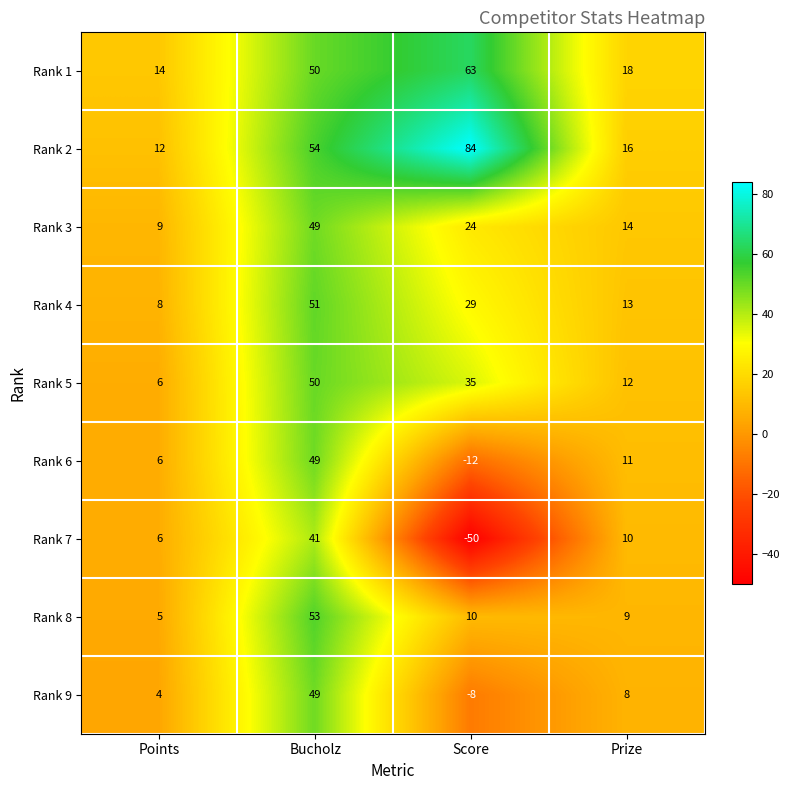

How many distinct data groups are displayed?

9